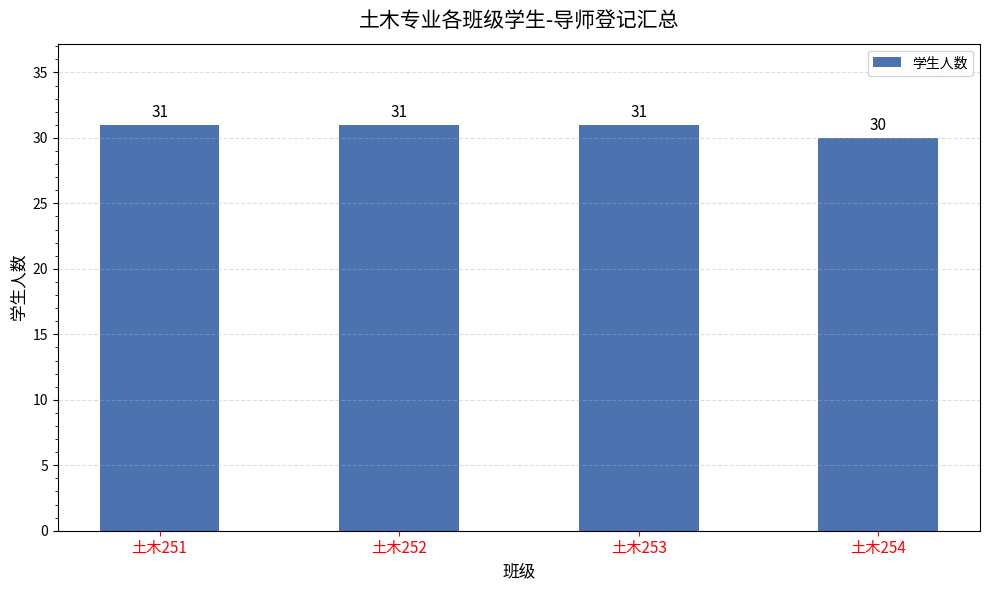

Approximately how many times larger is the value at 土木254 compared to 土木252?

1.0